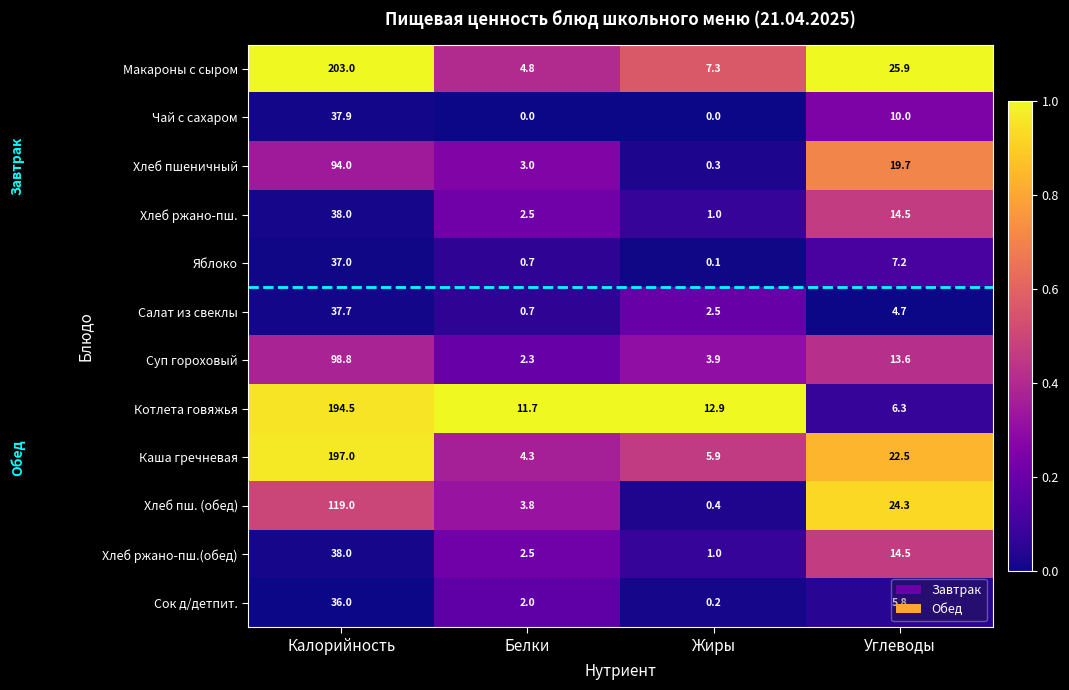

What is the spread (max minus min) of values at Белки?

11.7